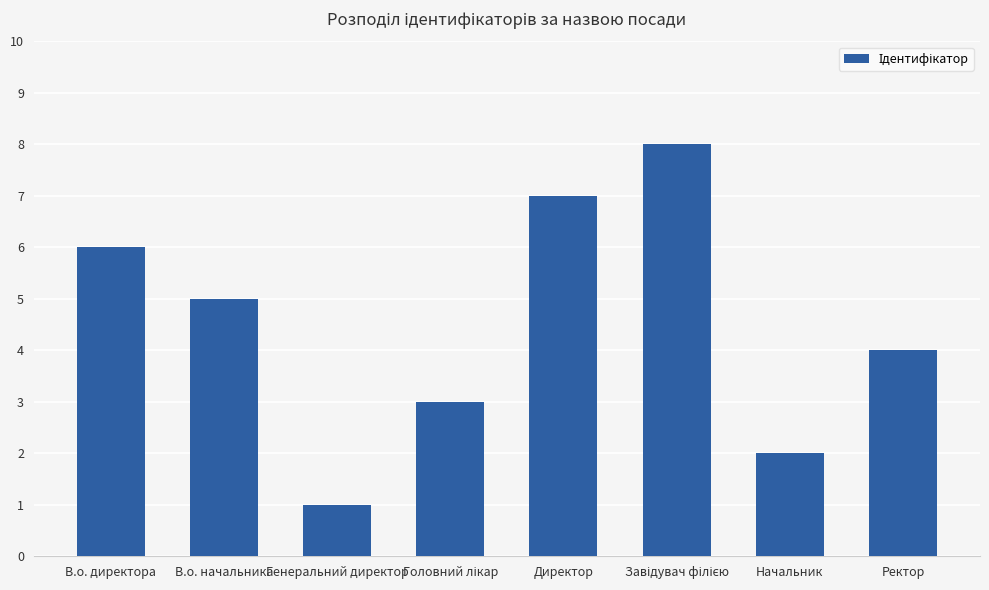

What position from the right is Генеральний директор?

6